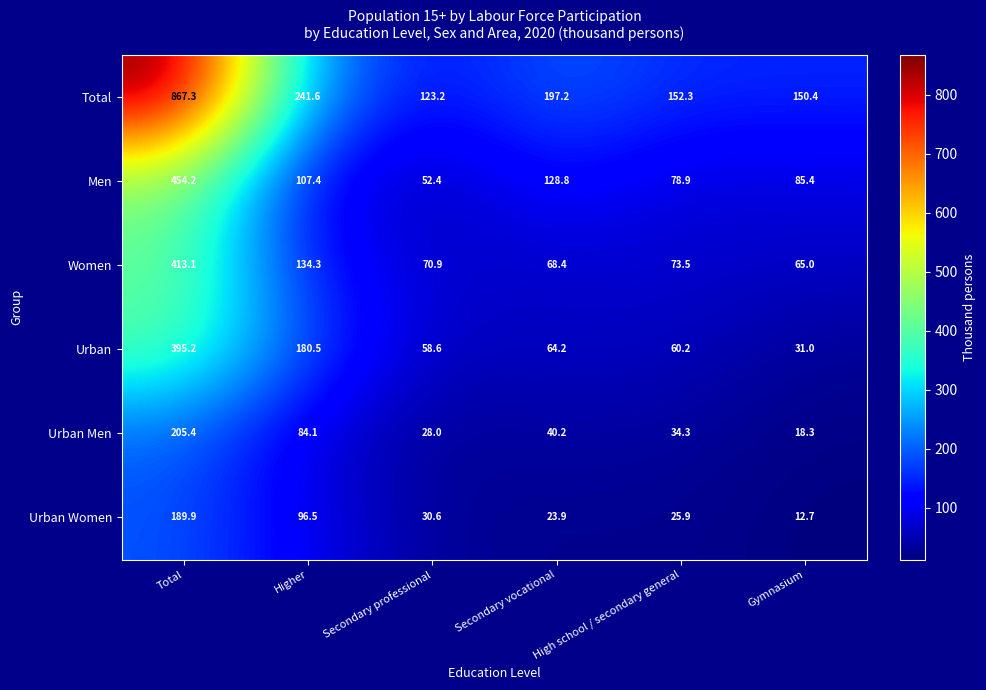

Is it true that Total equals 164.5 at Higher?

False